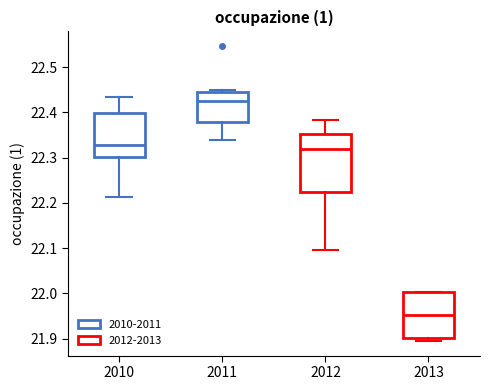

Reading left to right, transcribe this box plot: for each box, give where its median line is, the range the box spans, and where its two whiskers end, as read against the y-axis. The values are not printed on the chart, so give them approximately, as read against the axis.

2010: median 22.33, box 22.30 to 22.40, whiskers 22.21 to 22.43
2011: median 22.42, box 22.38 to 22.44, whiskers 22.34 to 22.45
2012: median 22.32, box 22.22 to 22.35, whiskers 22.10 to 22.38
2013: median 21.95, box 21.90 to 22.00, whiskers 21.90 (just below the box's lower edge) to 22.00